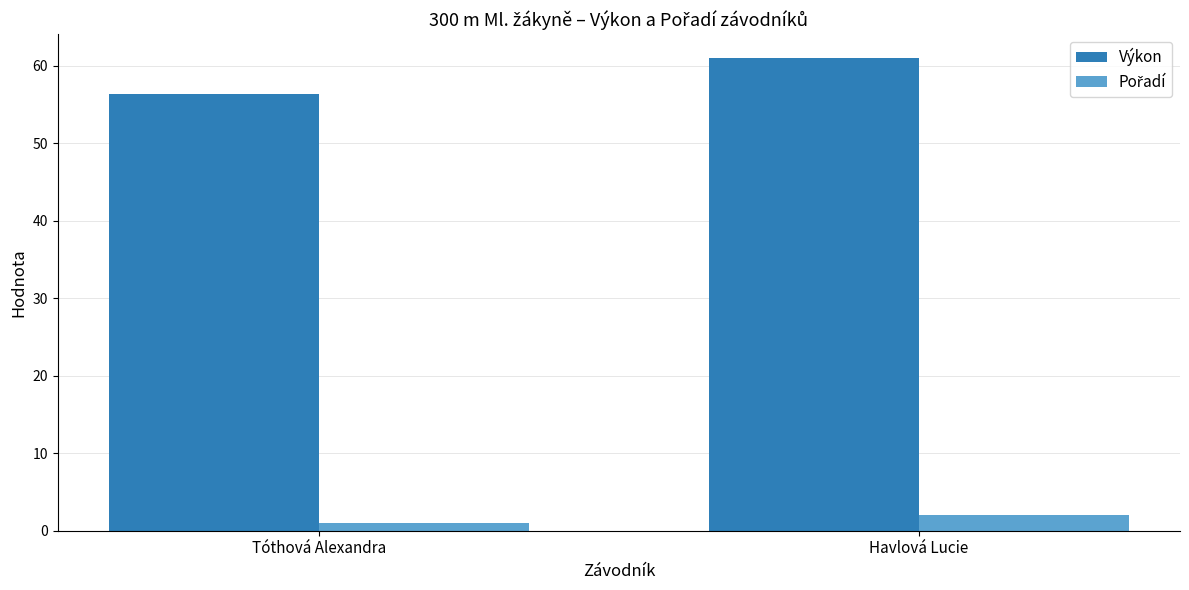

What is the sum of the Výkon values at Havlová Lucie and Tóthová Alexandra?

117.4